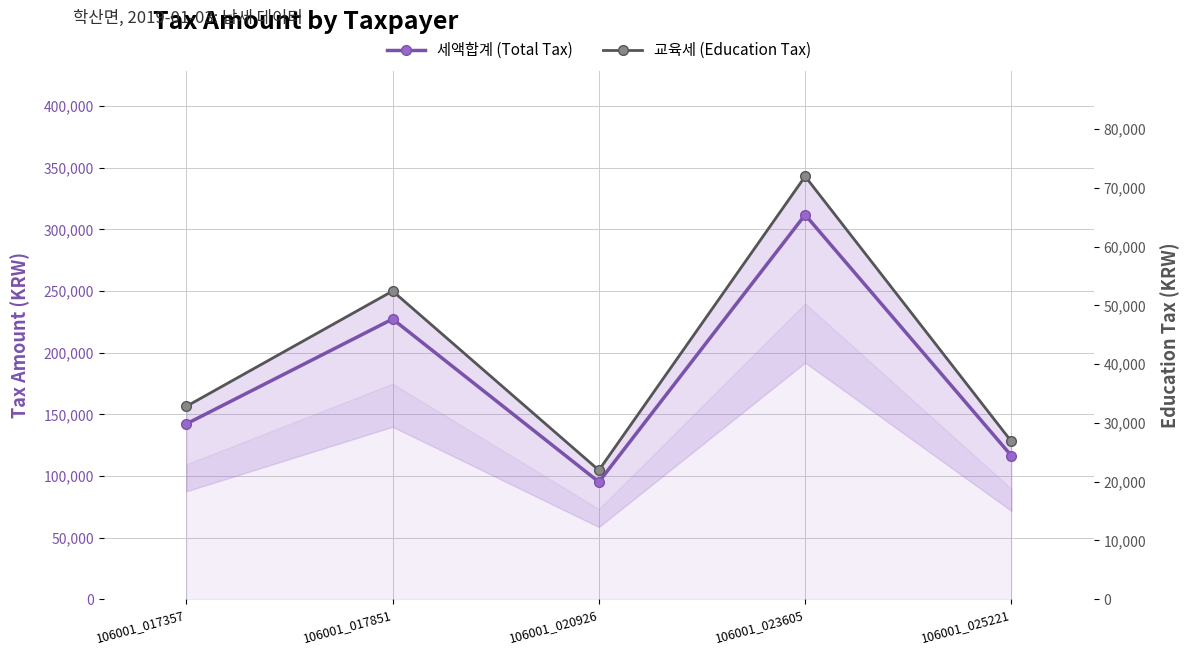

What is the spread (max minus min) of values at 106001_025221?

89490